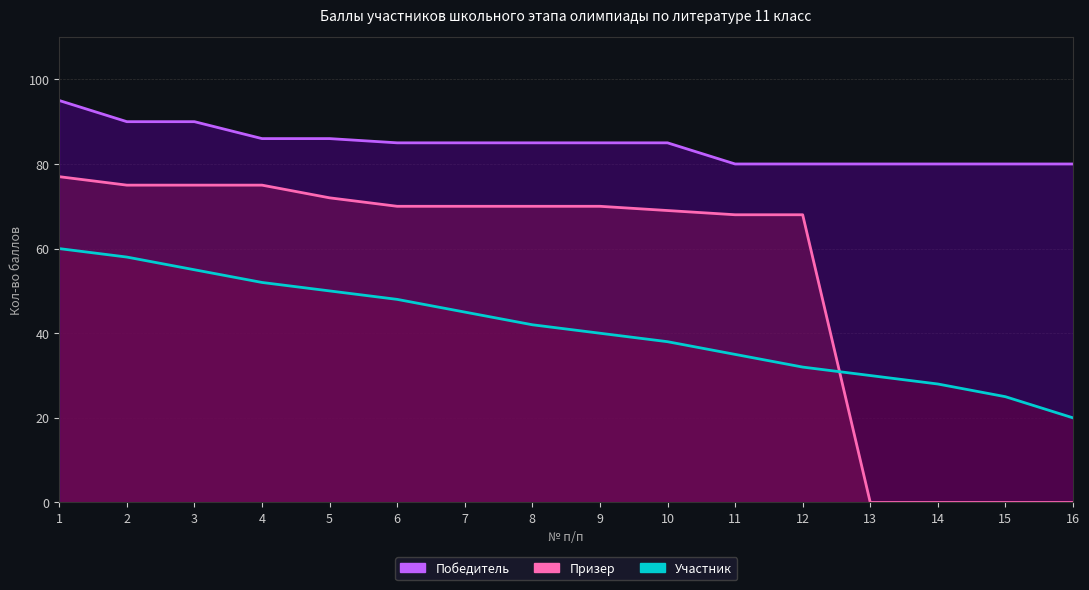

At 14, list the series in order from largest to smallest.

Победитель, Участник, Призер